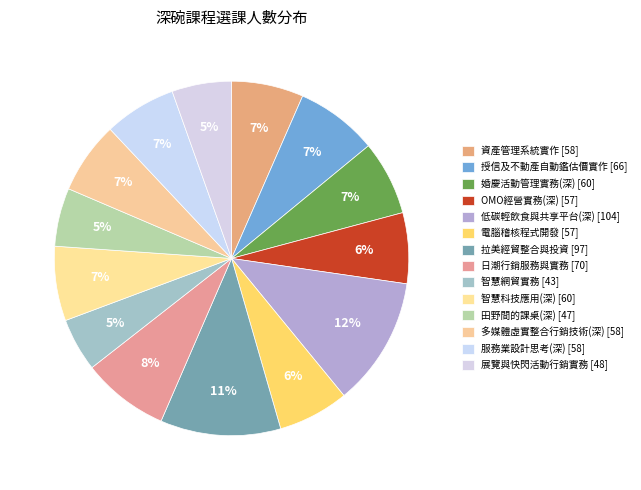

Count the number of slices in the pie.

14